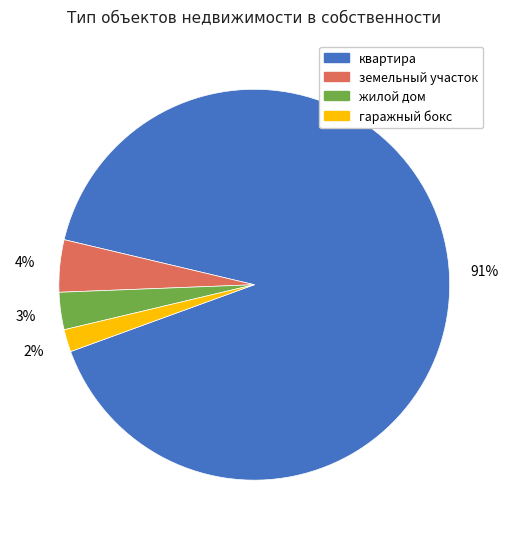

Is the sum of квартира and земельный участок greater than half?

Yes